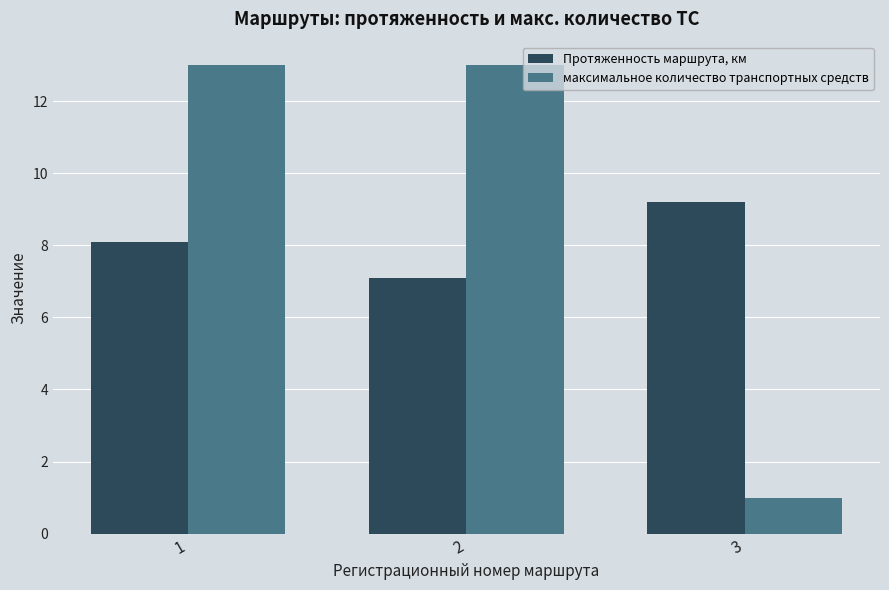

Is it true that Протяженность маршрута, км equals 4.4 at 2?

False